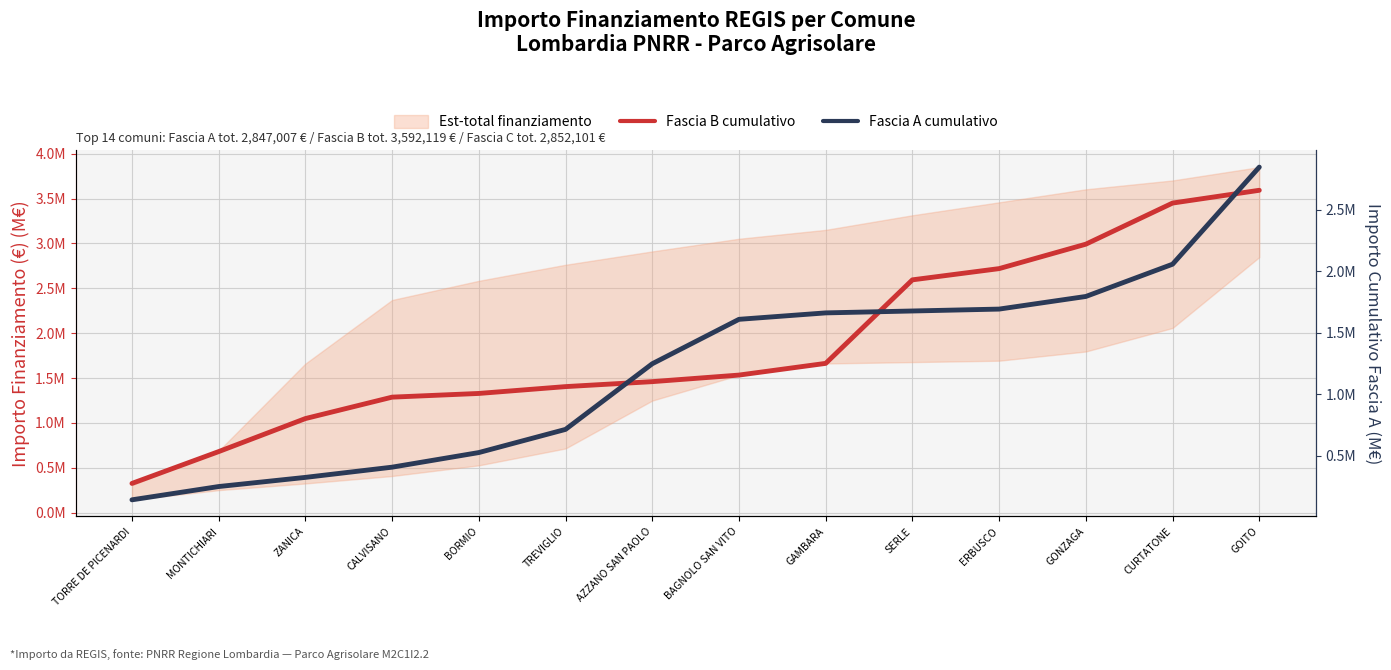

Does the chart display data point markers on the line(s)?

No